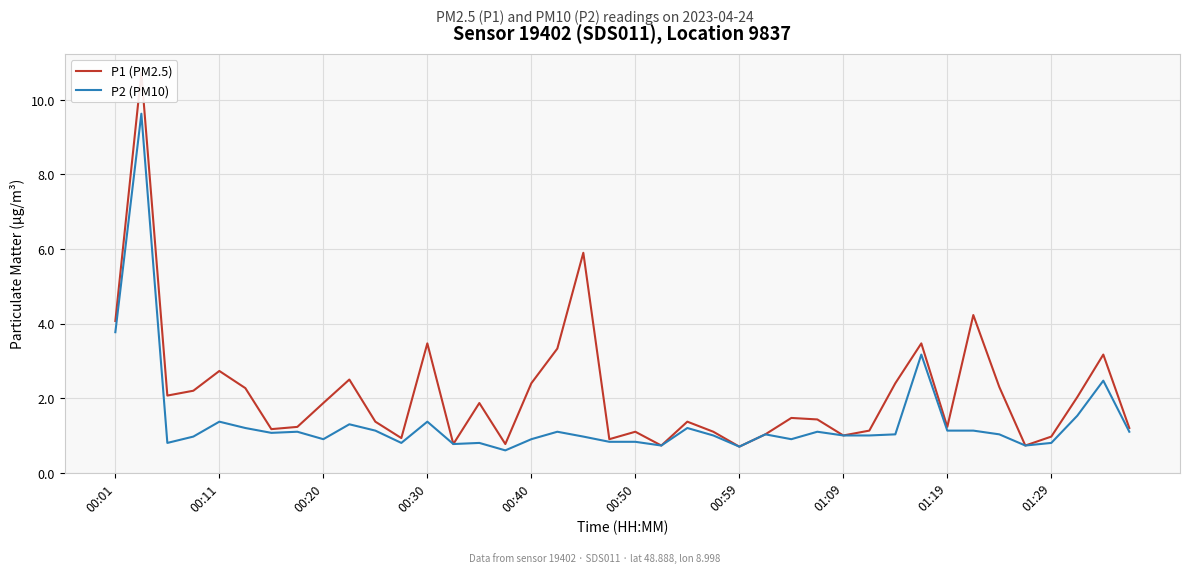

Is the value of P1 (PM2.5) at 00:01 greater than the value of P2 (PM10) at 25?

Yes